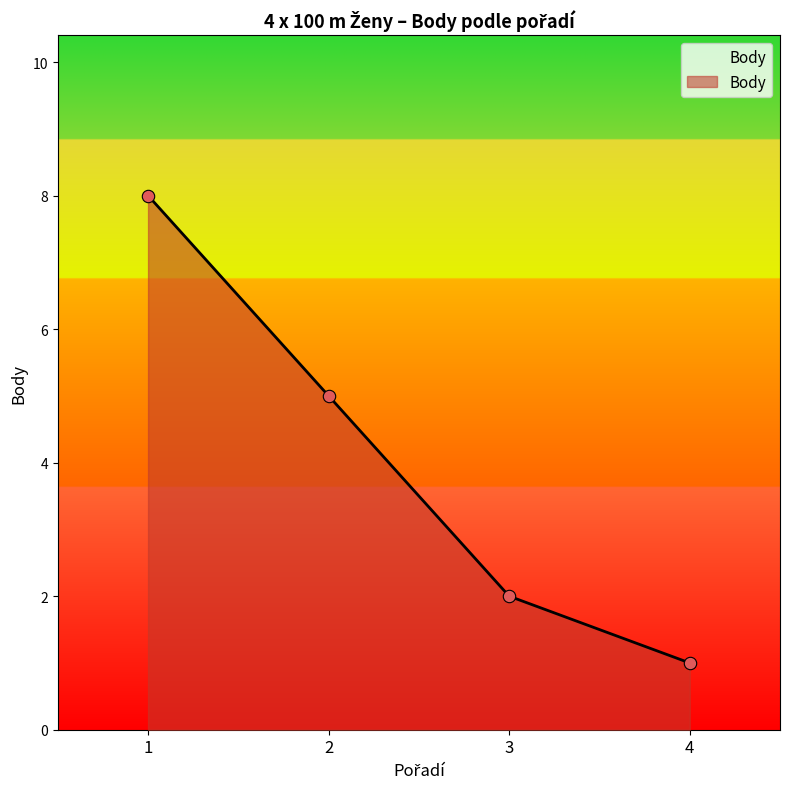

What is the change in value from 3 to 4?

-1